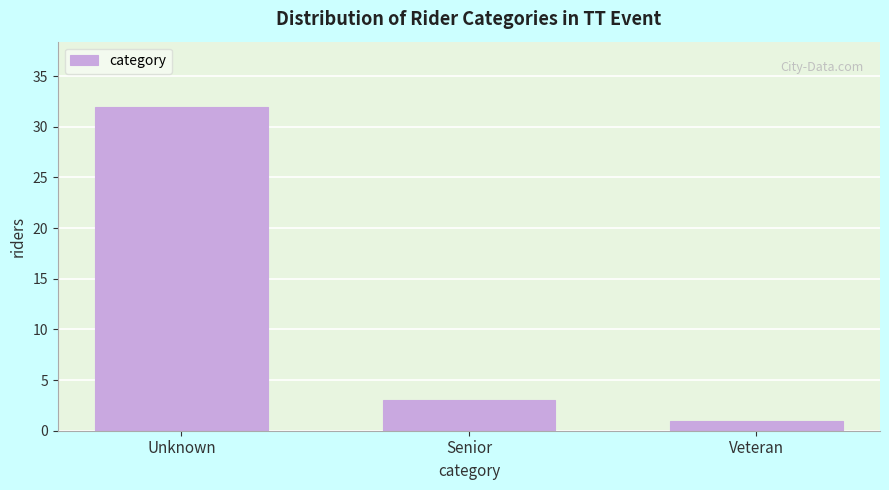

Reading left to right, transcribe all the data shown in this chart.

32	3	1